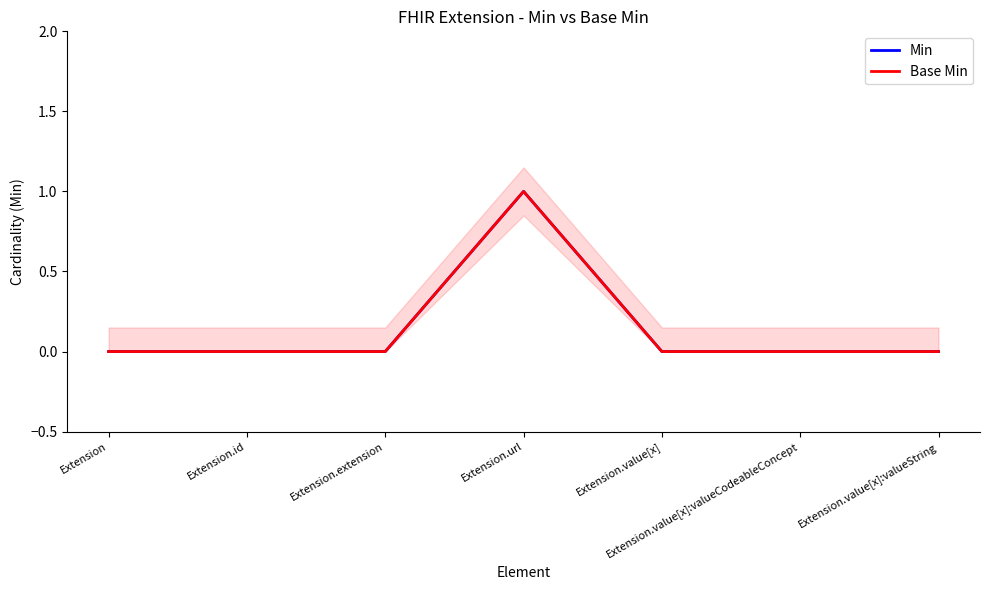

What is the total value across all series at Extension.url?

2